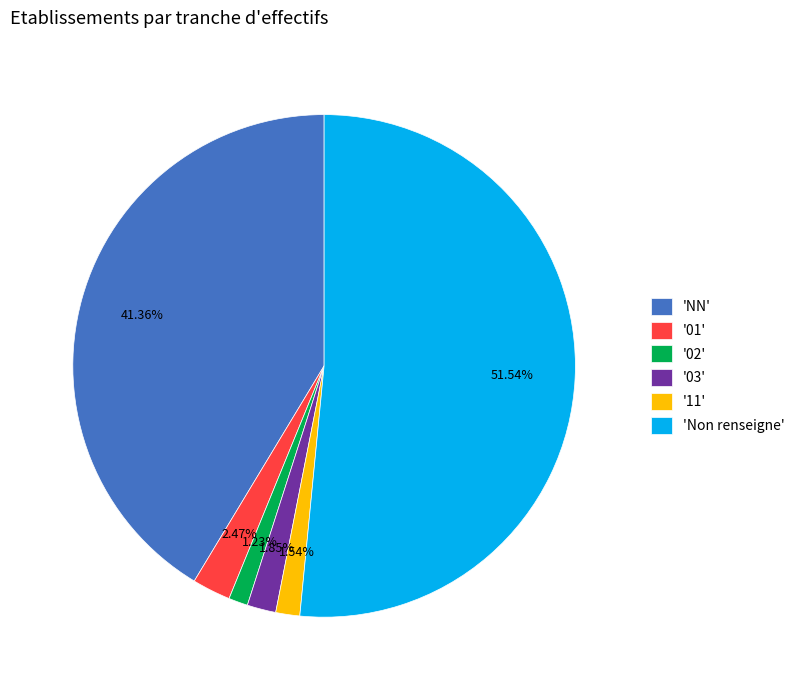

Does any single category account for the majority?

Yes